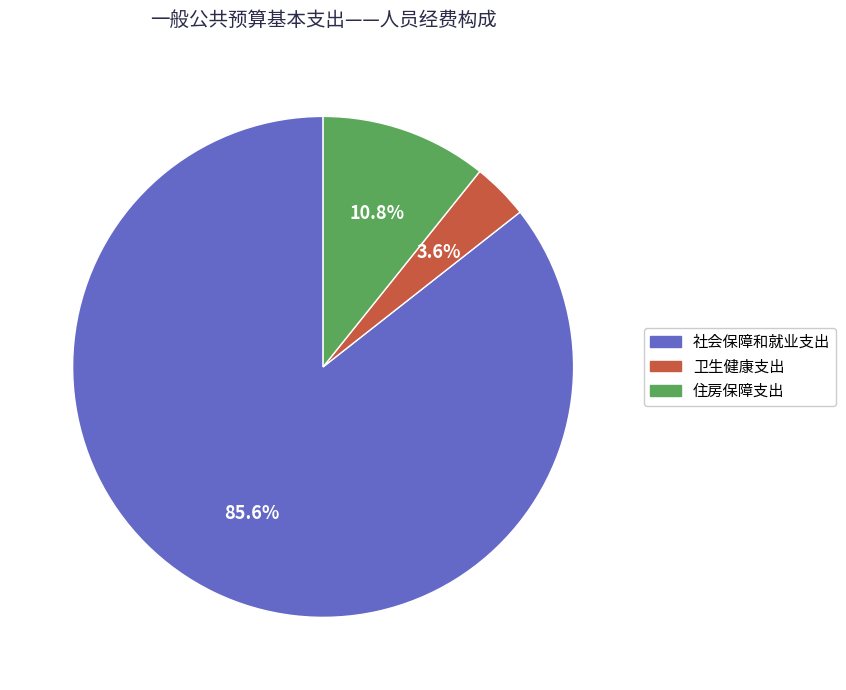

What percentage is the 卫生健康支出 slice, to the nearest percent?

4%